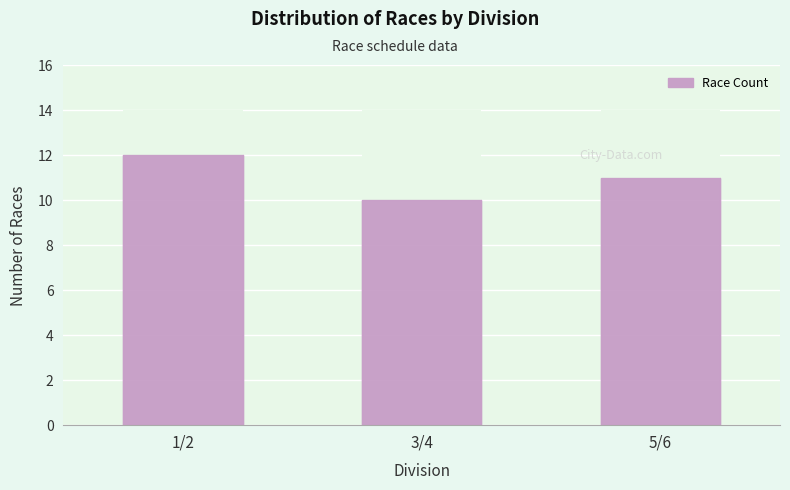

List the labels in order of value, smallest first.

3/4, 5/6, 1/2